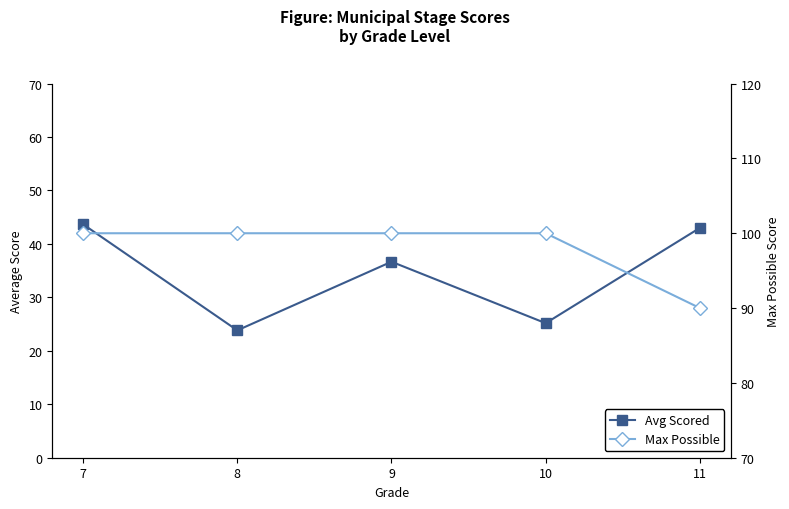

What value does the Max Possible series have at 11?

90.0